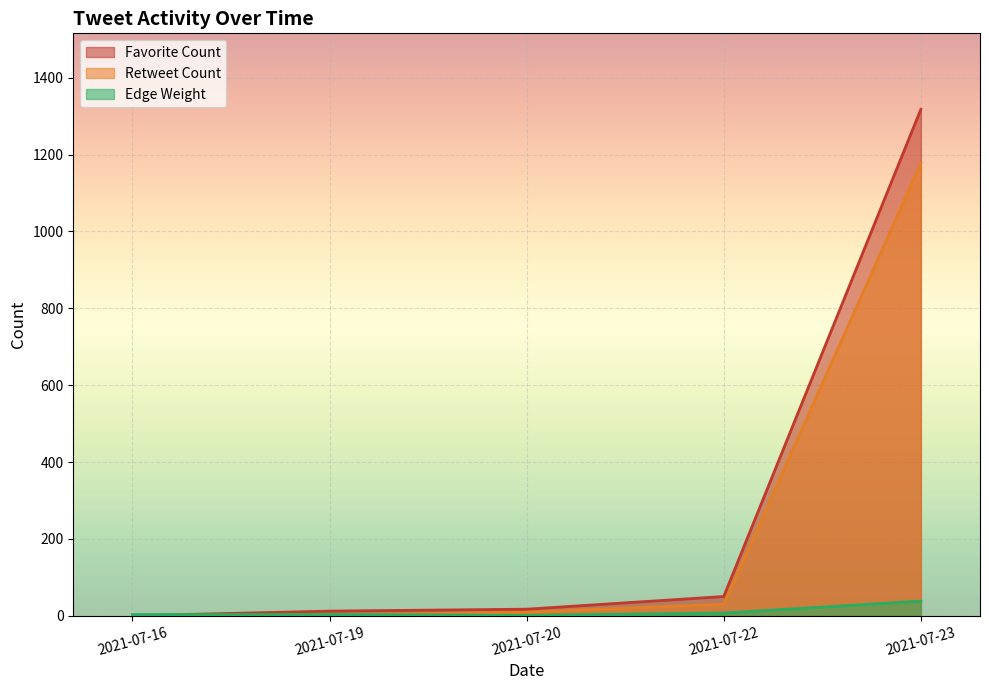

What are all the series names shown in the legend?

Favorite Count, Retweet Count, Edge Weight